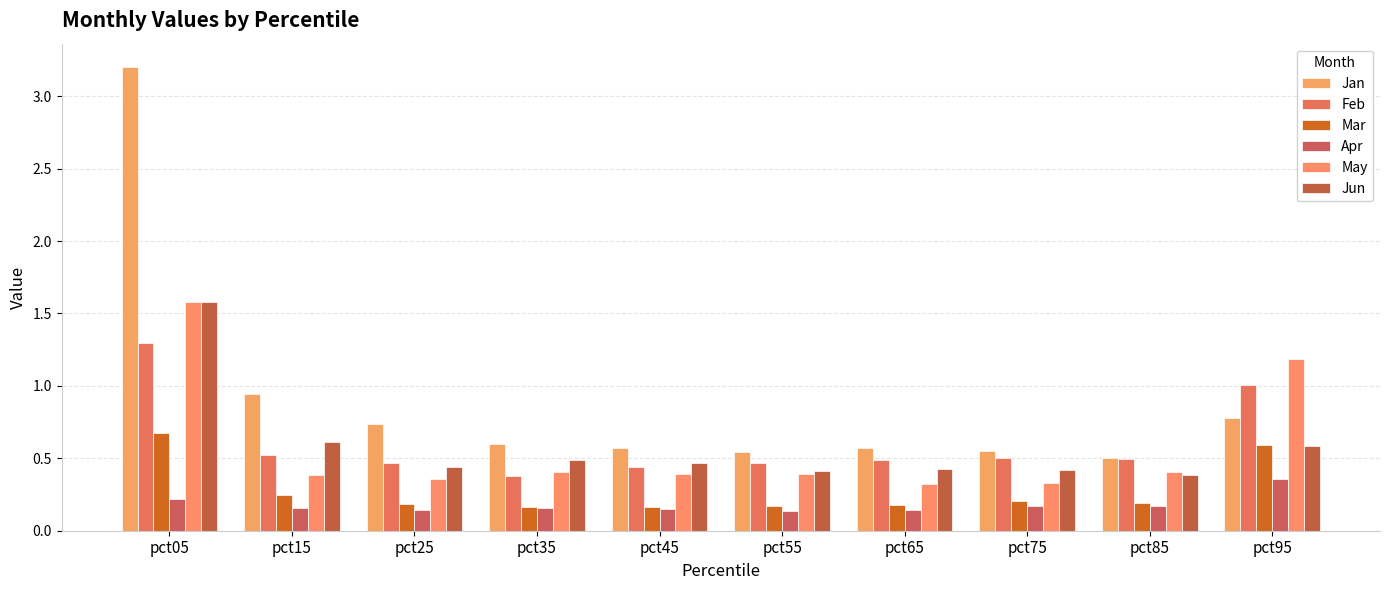

How many groups of bars are there?

10